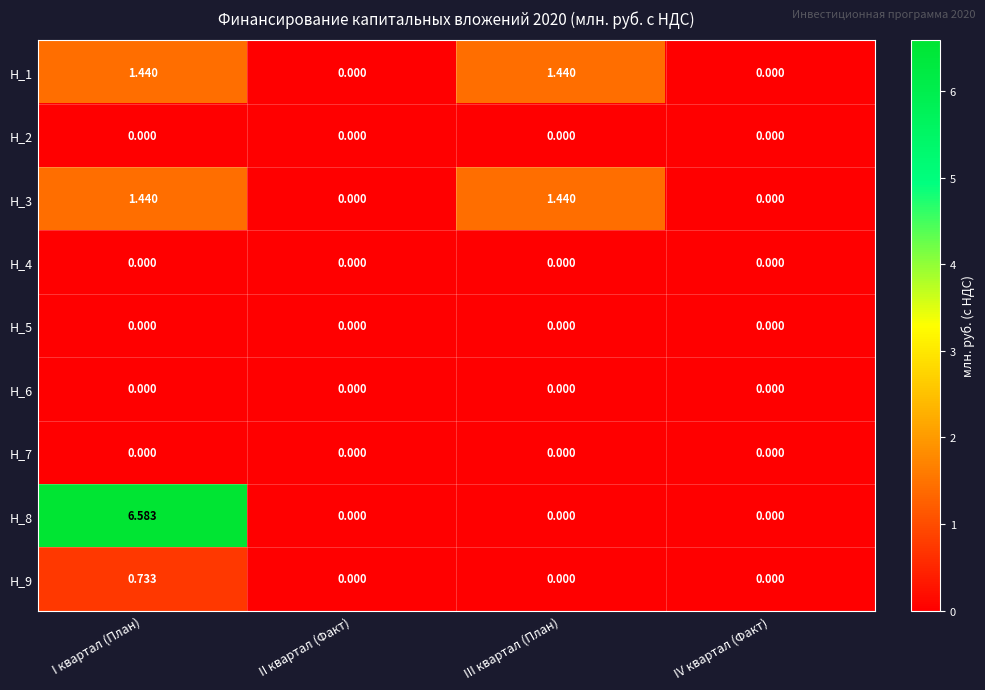

At how many categories does at least one series exceed 5?

1